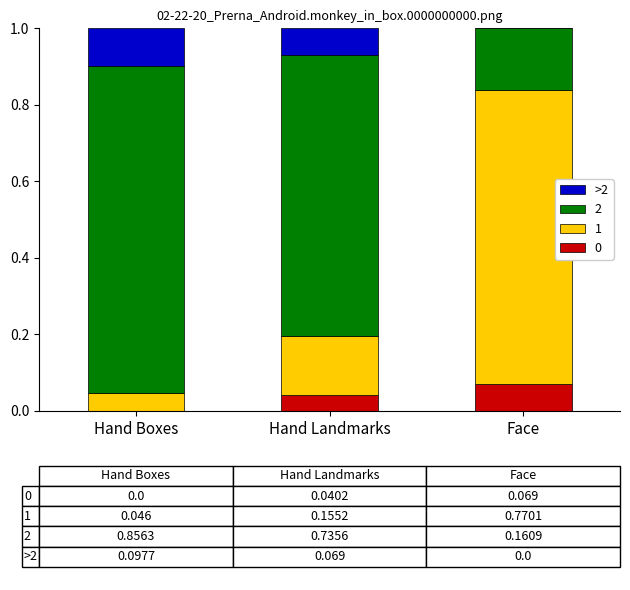

True or false: 0 has a value of 0.0 at Hand Boxes.

True